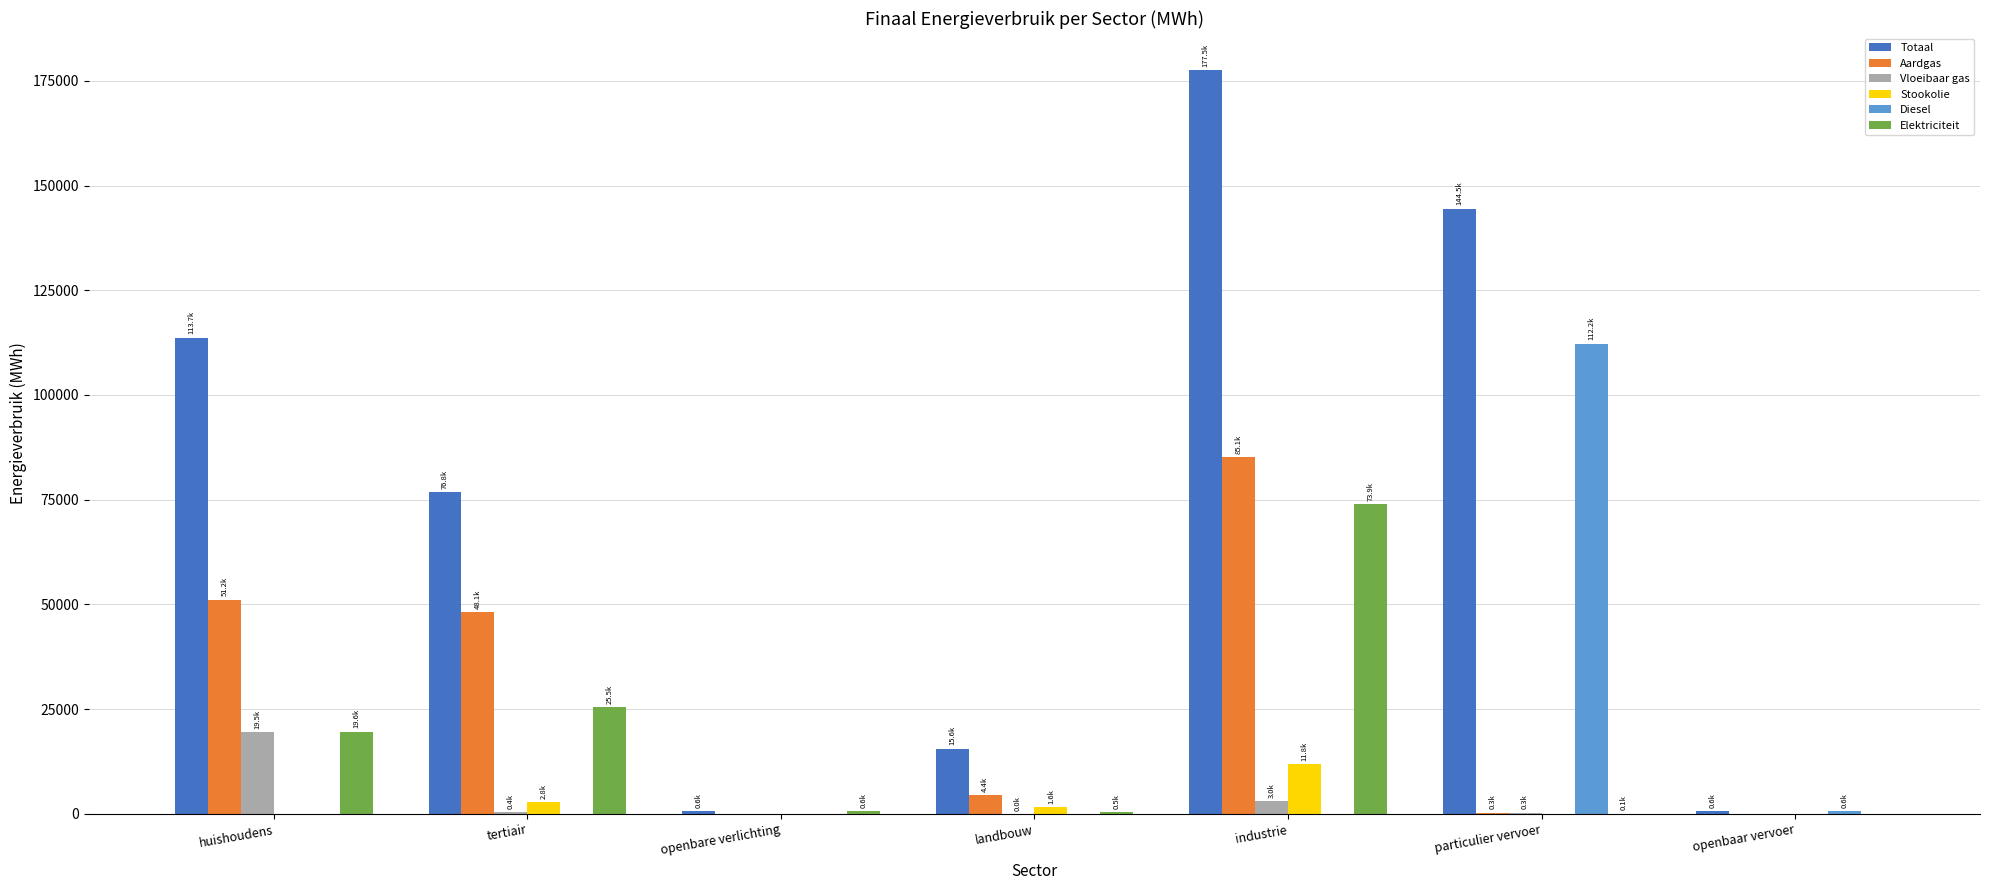

How many series are shown in this chart?

6